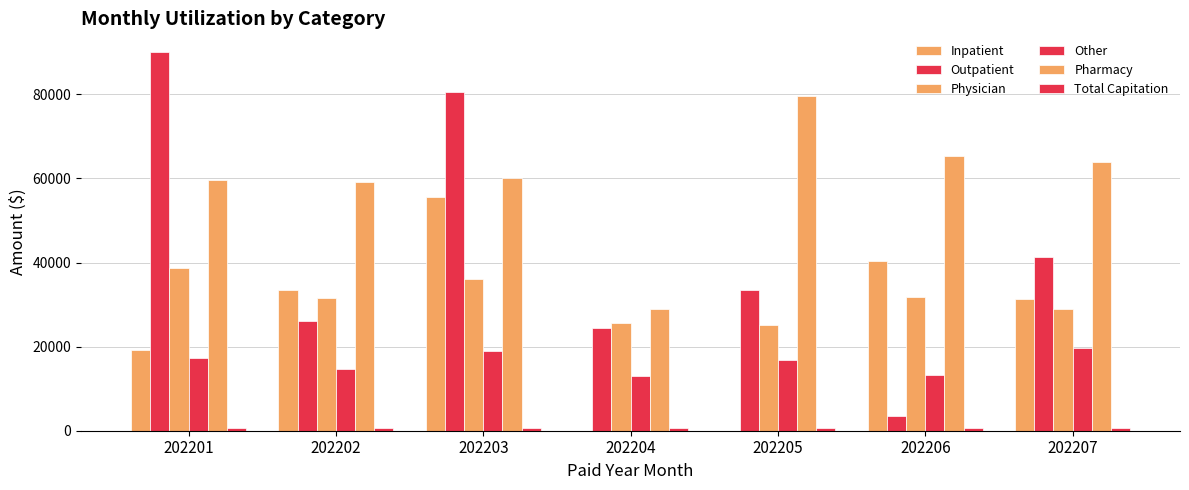

What is the maximum value shown in the chart?

89994.7